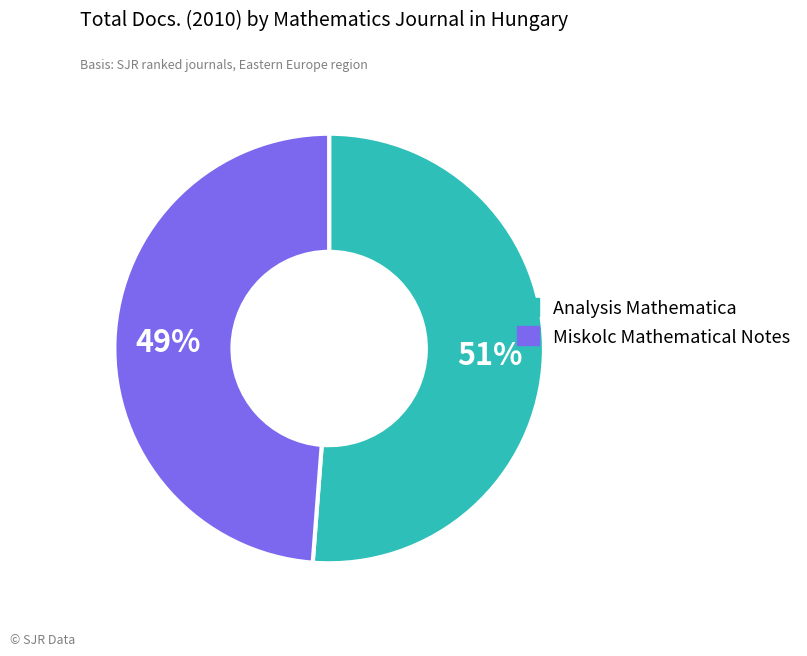

To the nearest percent, what is the average slice percentage?

50%